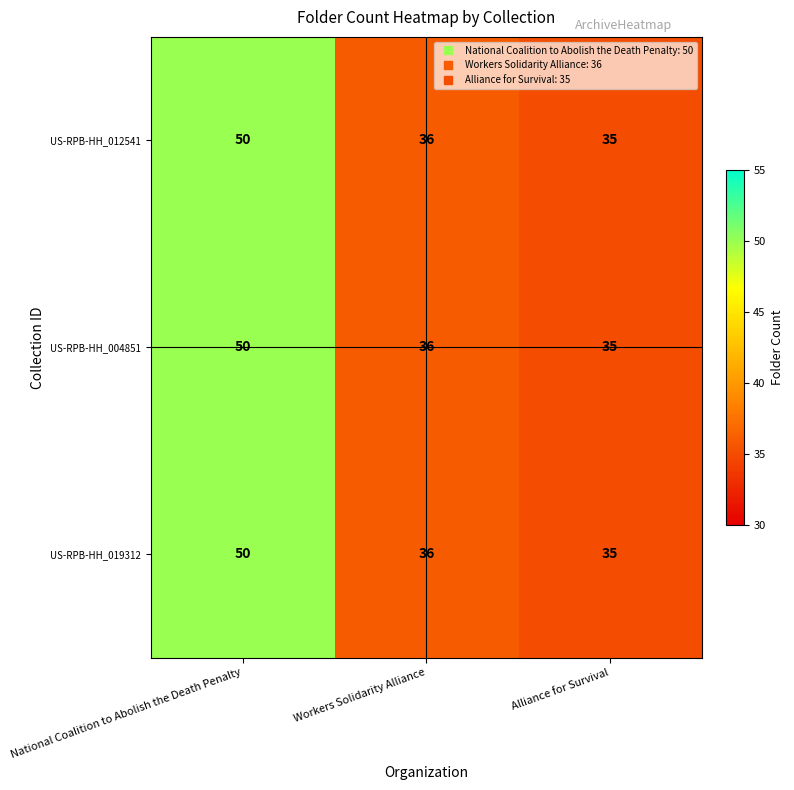

At how many categories does at least one series exceed 41?

1